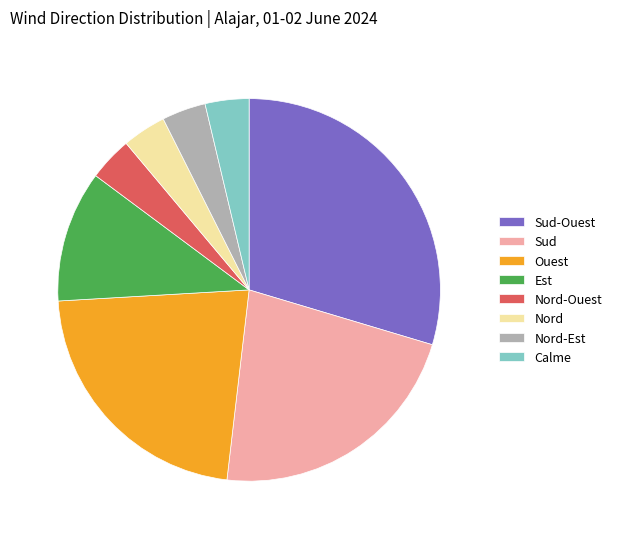

Combined, do Sud-Ouest and Est account for over 50%?

No